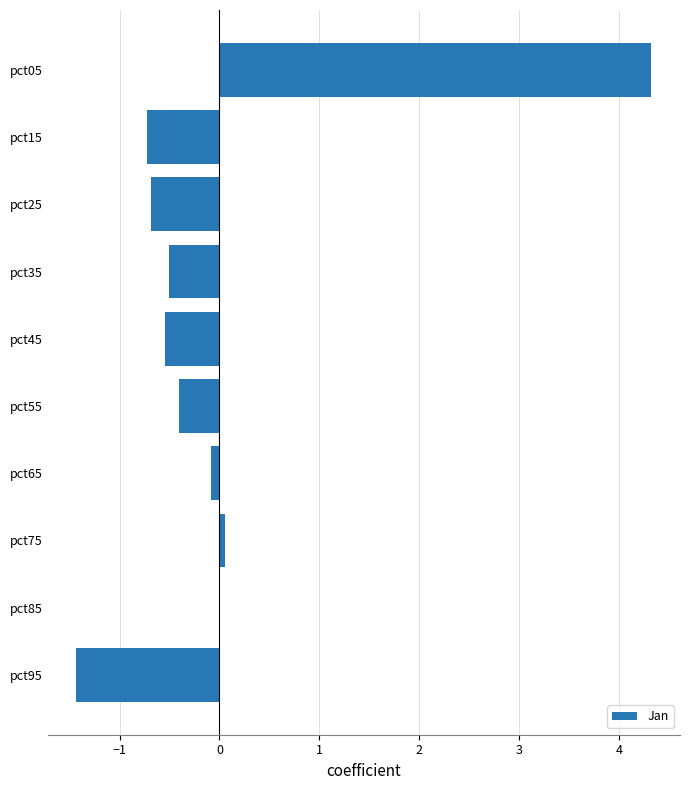

At which category does the chart reach its peak across all series?

pct05